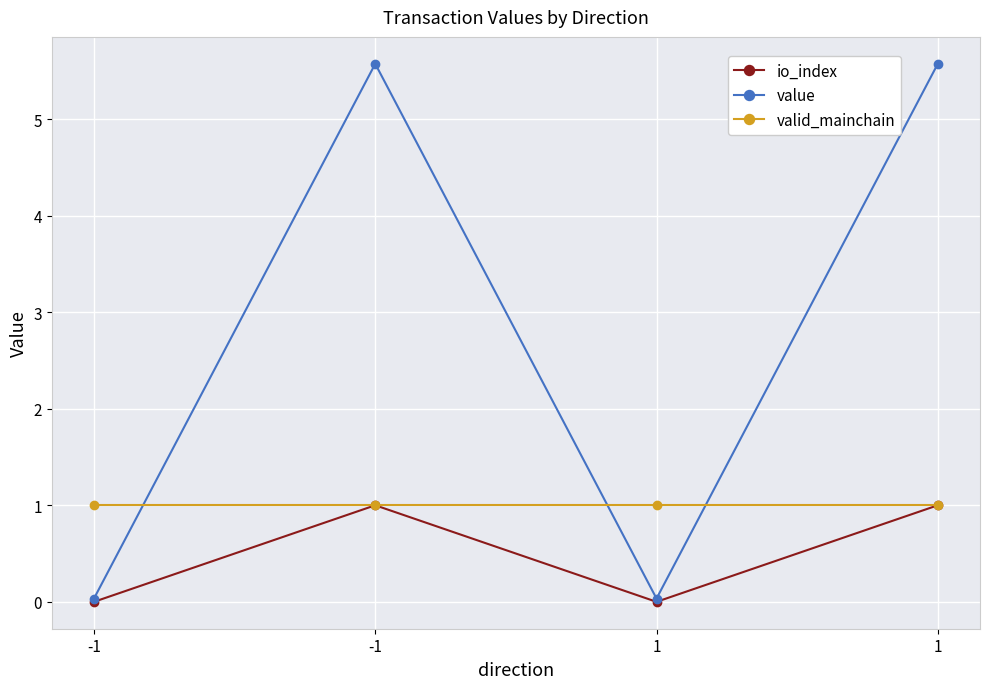

List the series in order of their overall mean, lowest first.

io_index, valid_mainchain, value